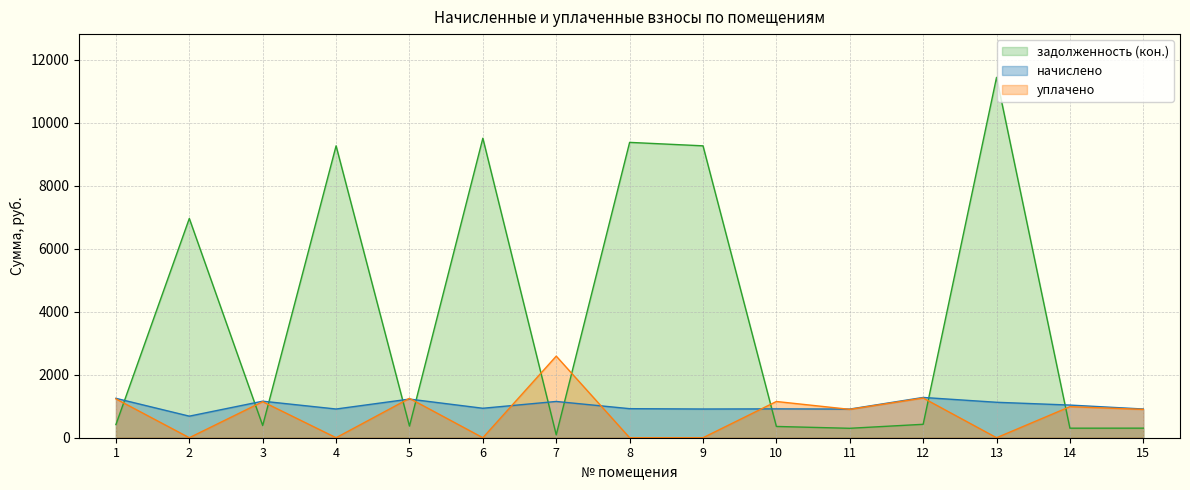

How many interior local peaks does the уплачено series have?

6